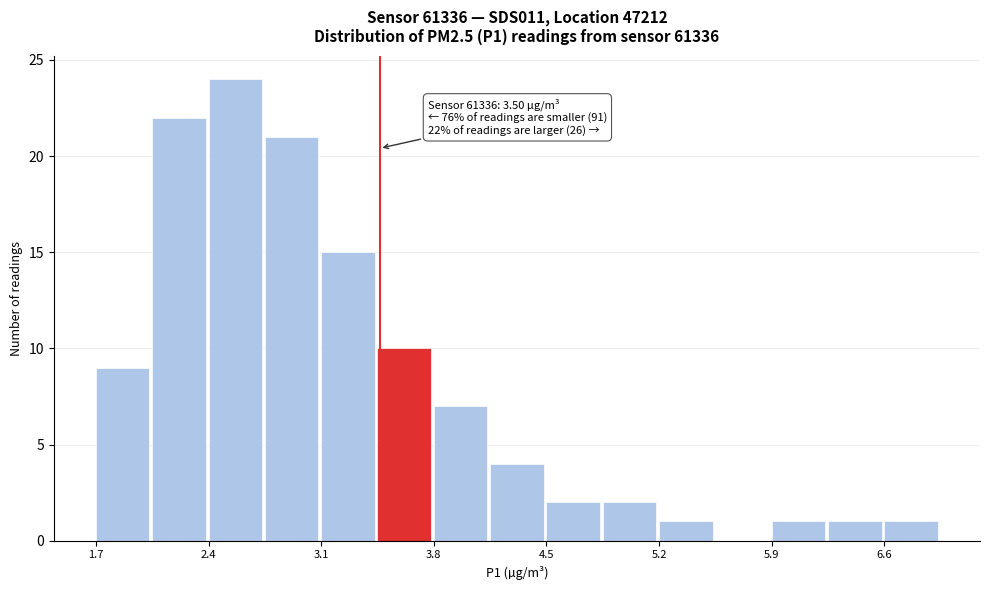

Read against the x-axis, roughly where is the centre of the tallest bar?

2.6